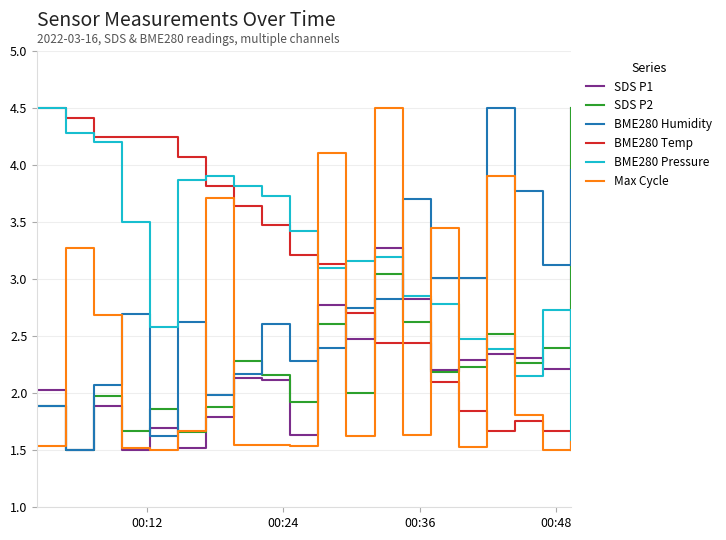

How many intersections are there between BME280 Temp and BME280 Humidity?

1